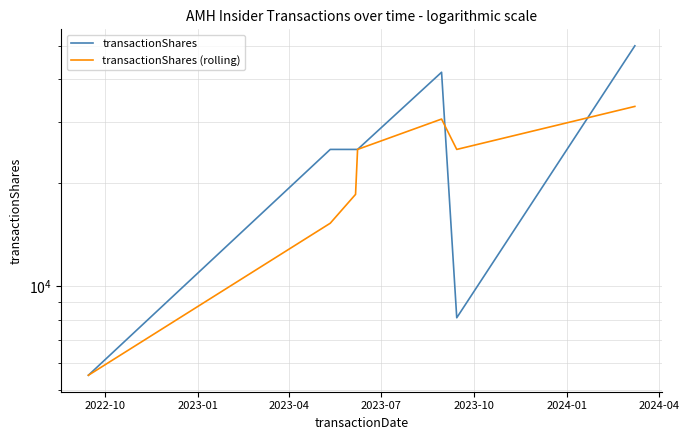

What is the highest value of the transactionShares (rolling) series?

33333.3